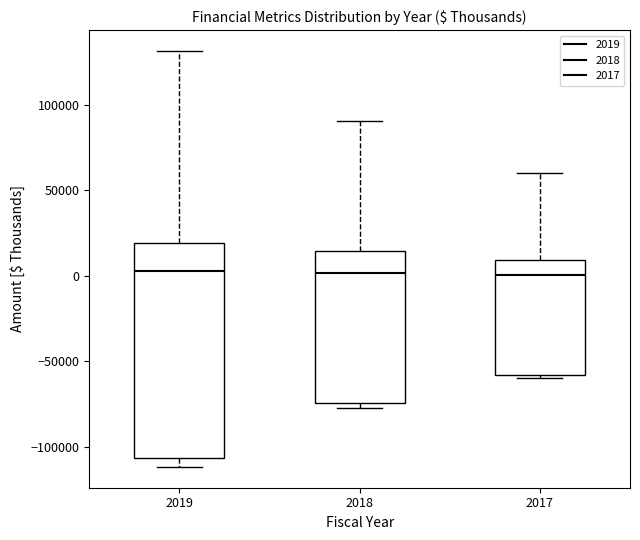

Reading left to right, transcribe this box plot: for each box, give where its median line is, the range the box spans, and where its two whiskers end, as read against the y-axis. The values are not printed on the chart, so give them approximately, as read against the axis.

2019: median 5000, box -105000 to 20000, whiskers -110000 to 130000
2018: median 0, box -75000 to 15000, whiskers -75000 (just below the box's lower edge) to 90000
2017: median 0, box -60000 to 10000, whiskers -60000 to 60000